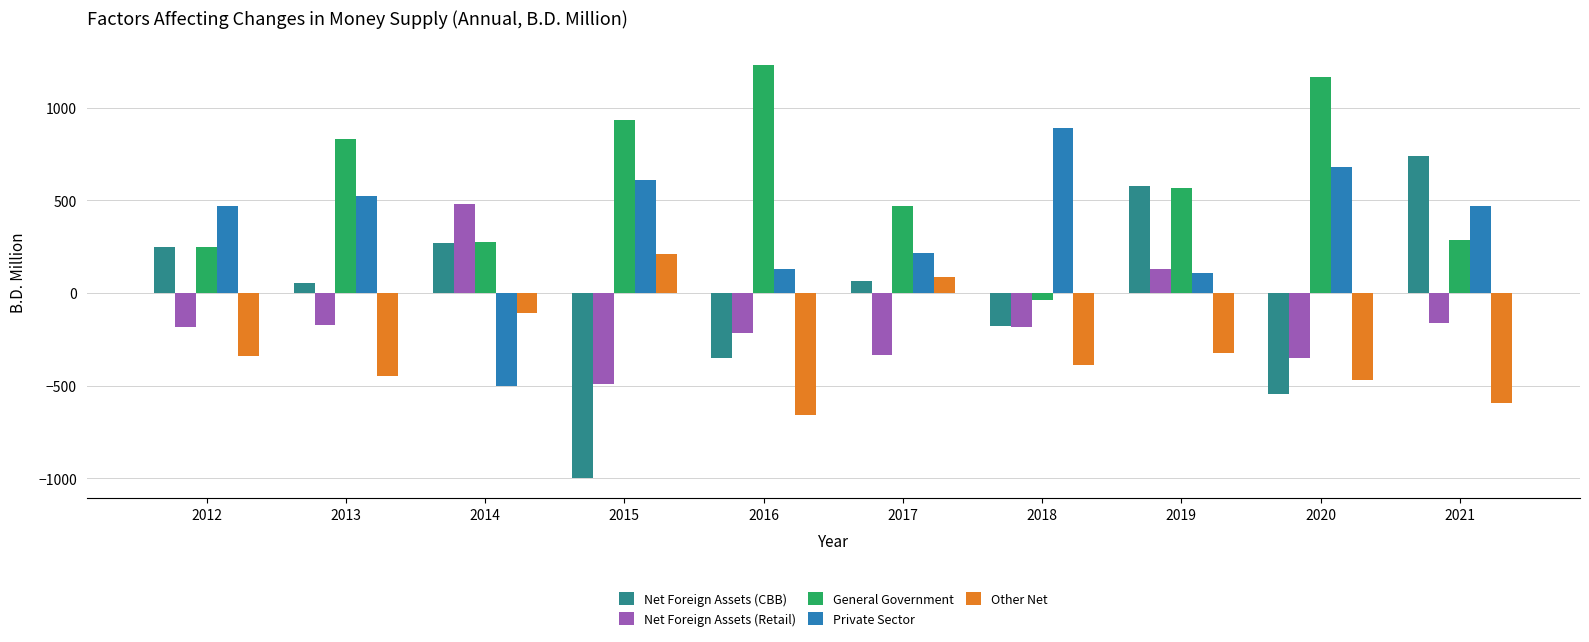

The value of General Government at 2016 is 246.5. True or false?

False